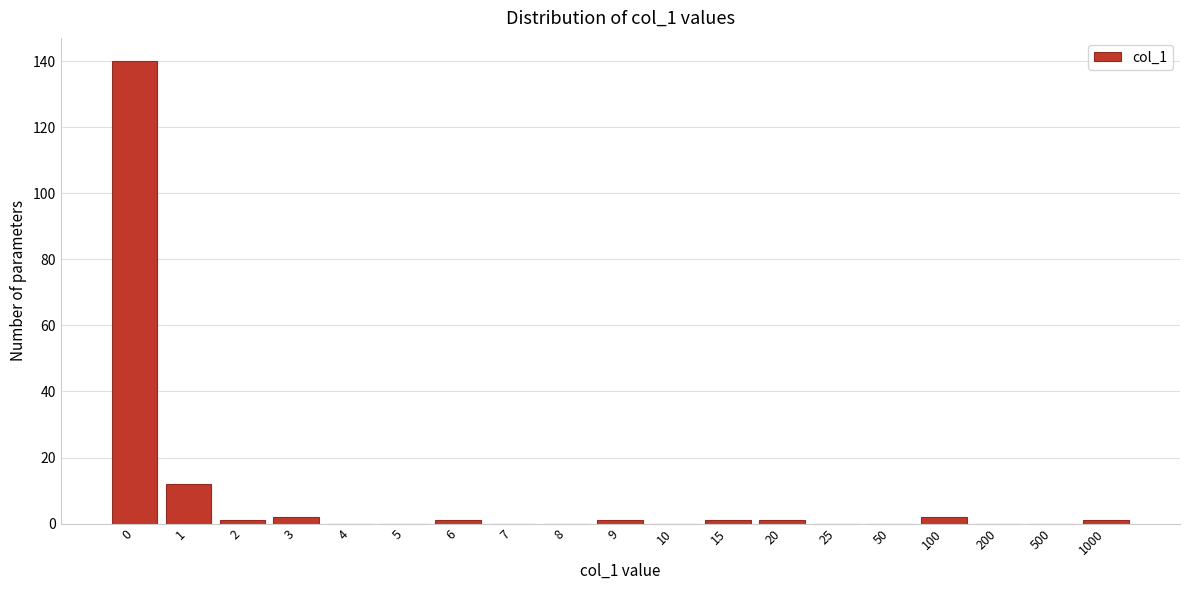

Reading left to right, extract all data points from this chart.

0=140	1=12	2=1	3=2	4=0	5=0	6=1	7=0	8=0	9=1	10=0	15=1	20=1	25=0	50=0	100=2	200=0	500=0	1000=1